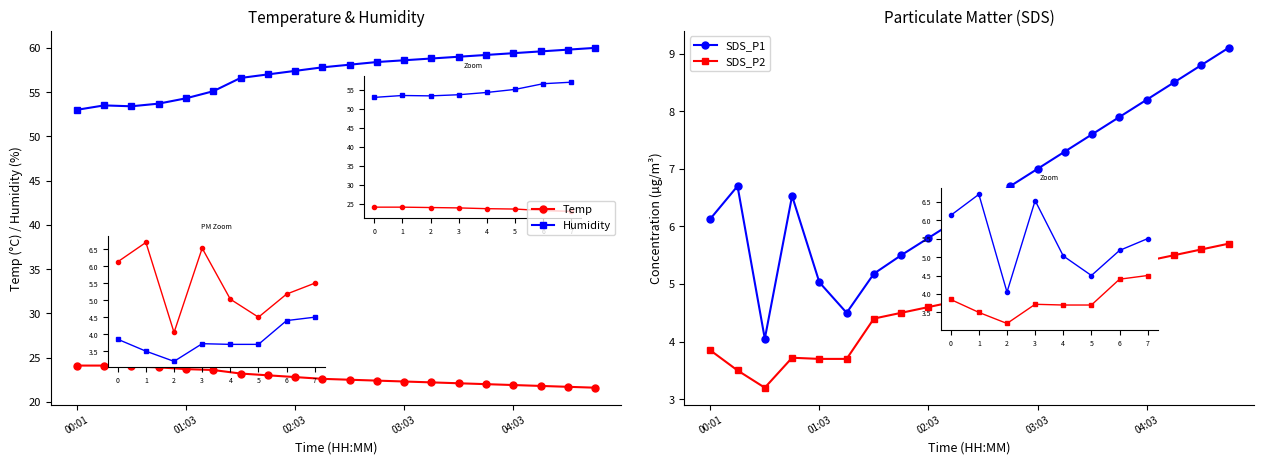

Does the chart have visible grid lines?

No